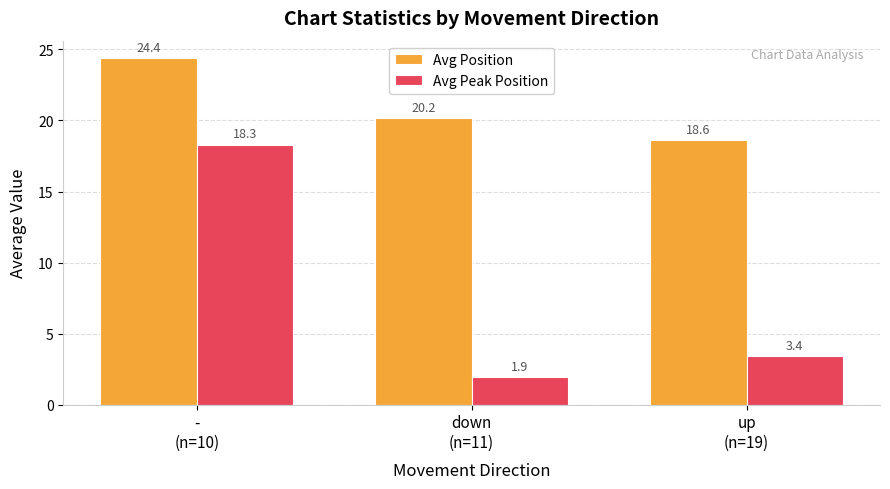

Is the value of Avg Peak Position at -
(n=10) greater than the value of Avg Position at up
(n=19)?

No